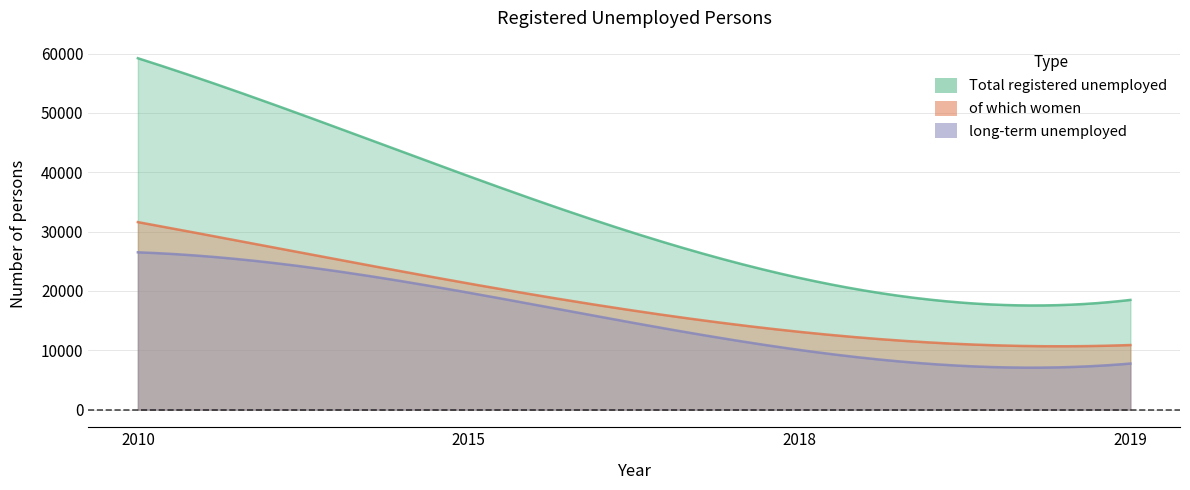

Where is long-term unemployed nearest to the value 17145?

2015